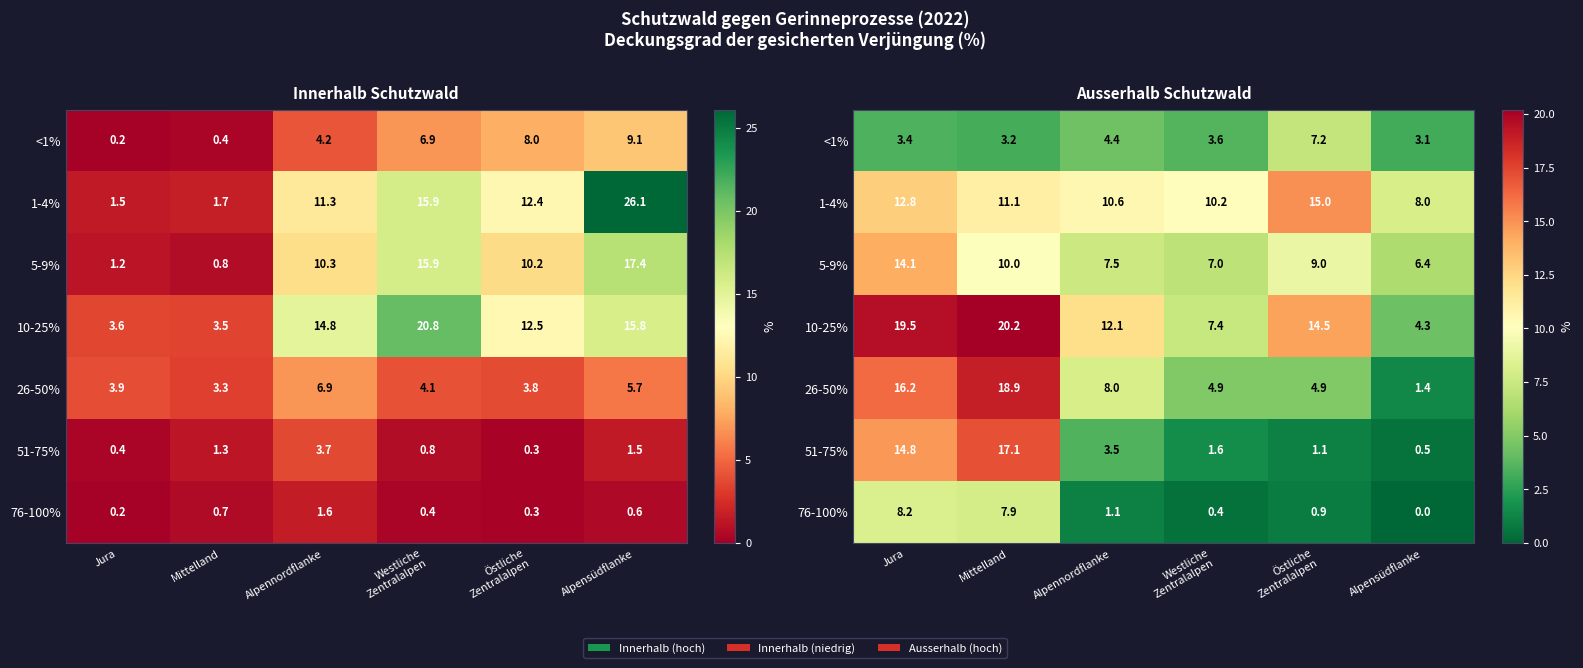

The 76-100% series shows 1.1 at Alpennordflanke. True or false?

True